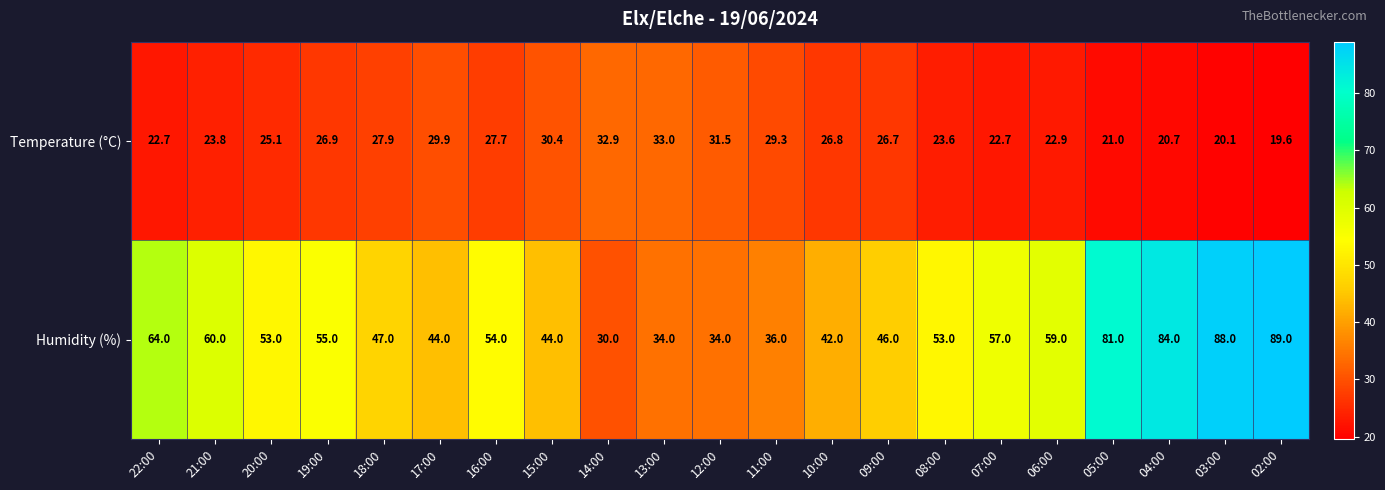

The Temperature (°C) series shows 31.5 at 12:00. True or false?

True